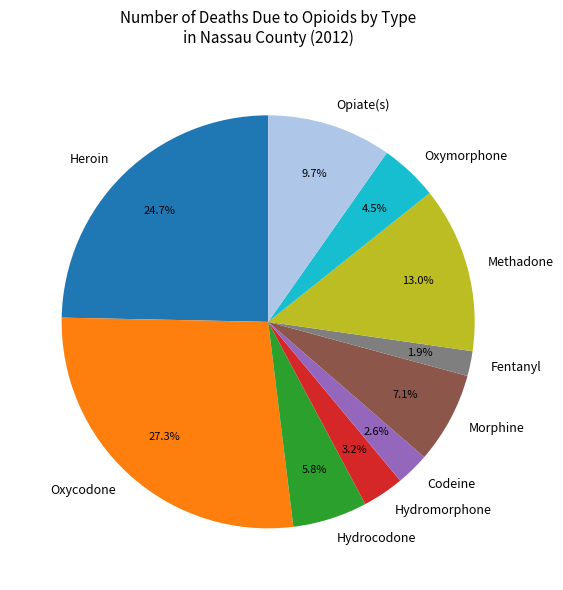

Combined, do Oxymorphone and Opiate(s) account for over 50%?

No